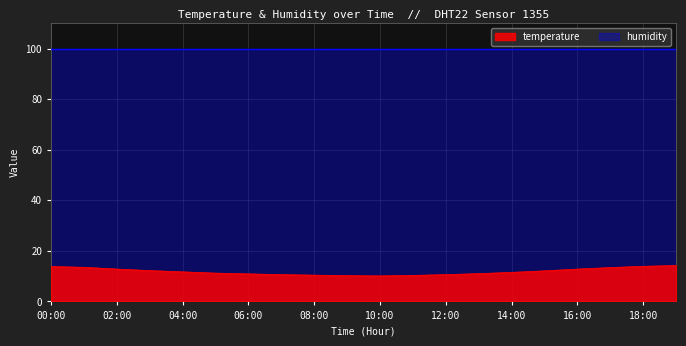

Reading left to right, list all the values displayed in this chart.

13.8	13.5	12.8	12.2	11.7	11.2	10.9	10.6	10.4	10.2	10.1	10.3	10.6	11.0	11.5	12.1	12.8	13.4	13.9	14.2